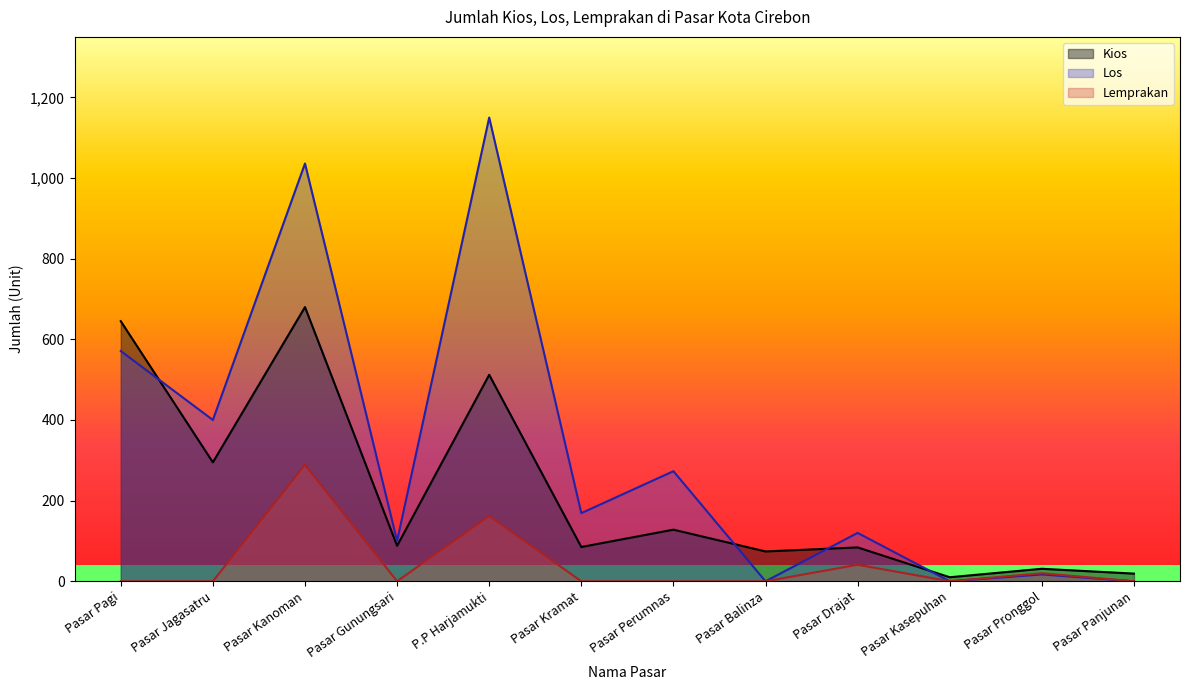

Reading left to right, transcribe all the data shown in this chart.

Kios: Pasar Pagi=645	Pasar Jagasatru=295	Pasar Kanoman=680	Pasar Gunungsari=88	P.P Harjamukti=512	Pasar Kramat=85	Pasar Perumnas=128	Pasar Balinza=74	Pasar Drajat=84	Pasar Kasepuhan=10	Pasar Pronggol=31	Pasar Panjunan=19
Los: Pasar Pagi=571	Pasar Jagasatru=400	Pasar Kanoman=1036	Pasar Gunungsari=100	P.P Harjamukti=1150	Pasar Kramat=169	Pasar Perumnas=273	Pasar Balinza=0	Pasar Drajat=120	Pasar Kasepuhan=0	Pasar Pronggol=17	Pasar Panjunan=0
Lemprakan: Pasar Pagi=0	Pasar Jagasatru=0	Pasar Kanoman=289	Pasar Gunungsari=0	P.P Harjamukti=162	Pasar Kramat=0	Pasar Perumnas=0	Pasar Balinza=0	Pasar Drajat=41	Pasar Kasepuhan=0	Pasar Pronggol=20	Pasar Panjunan=0